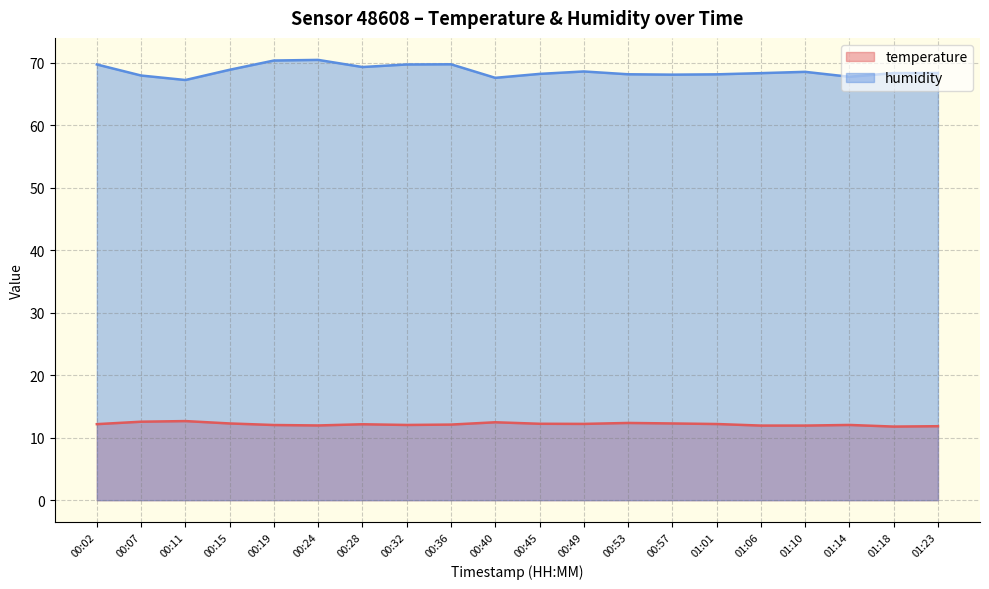

What is the highest value of the temperature series?

12.7